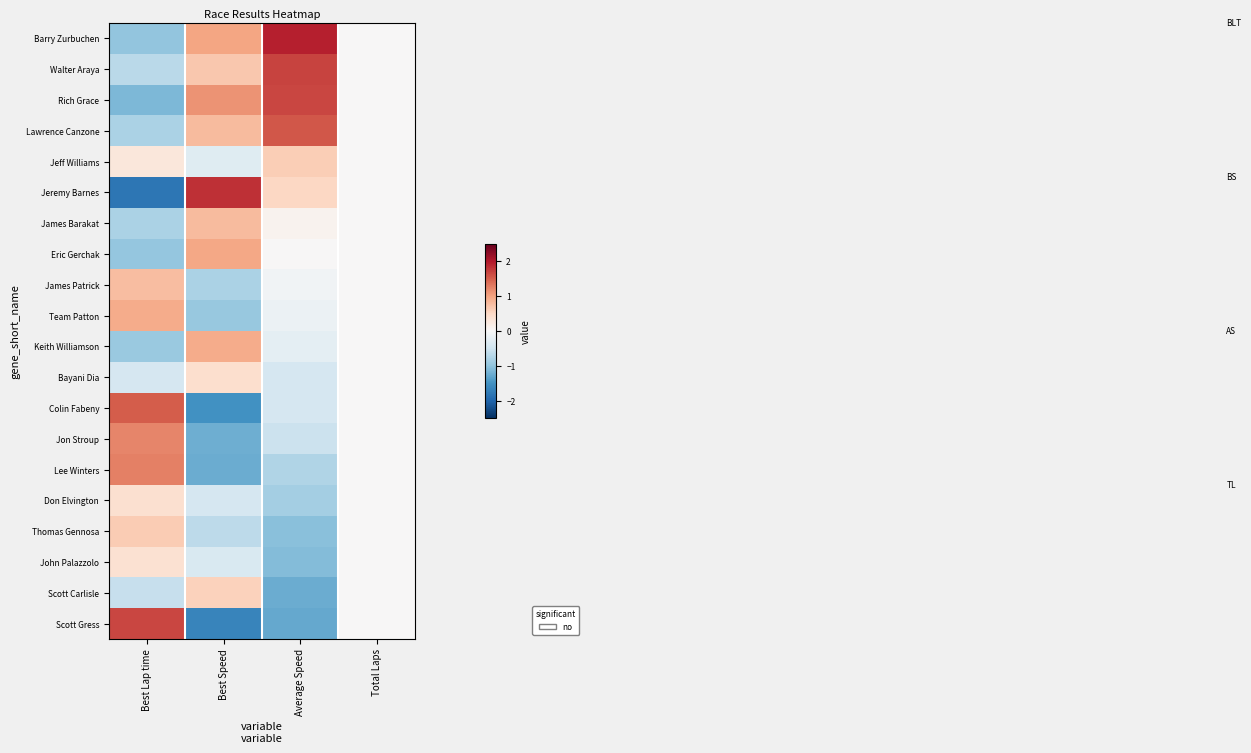

Which series has the largest total across all categories?

Barry Zurbuchen